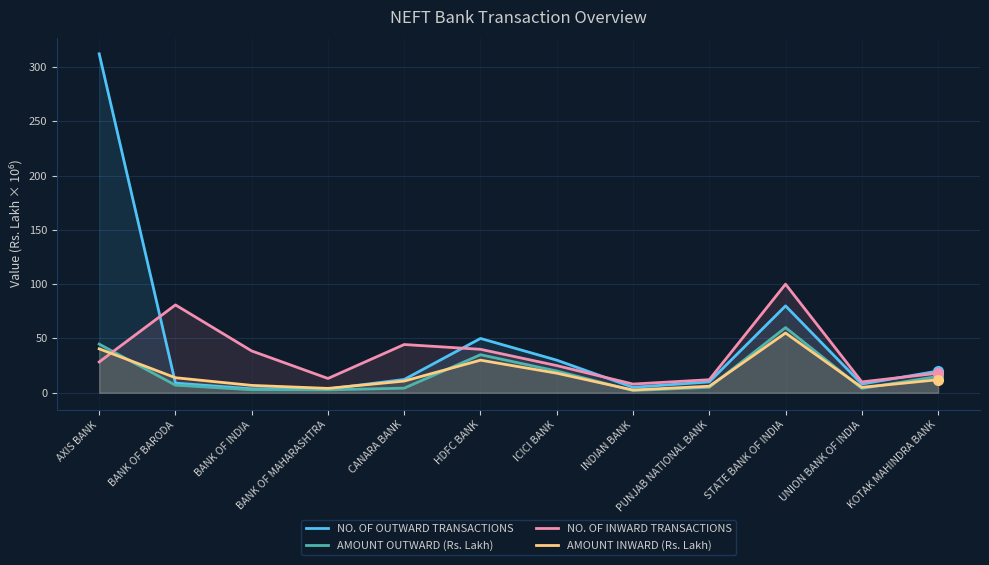

Count the number of data series in this chart.

4